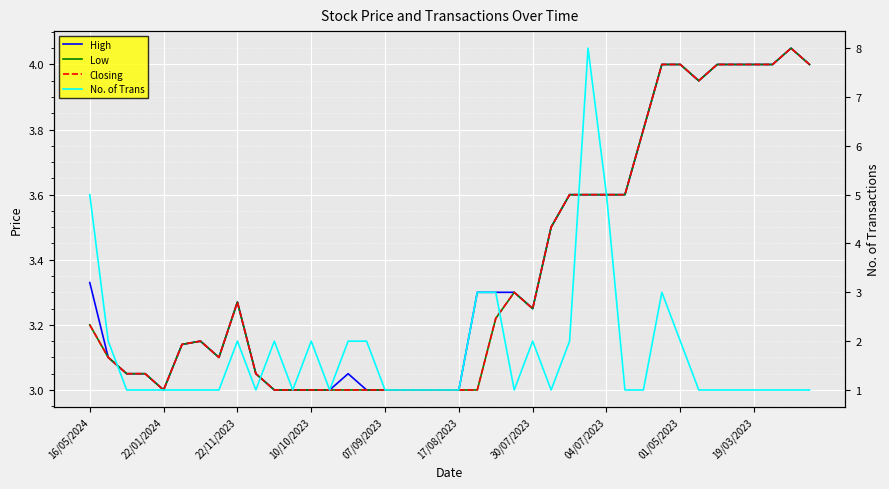

The value of Closing at 10/10/2023 is 3.0. True or false?

True